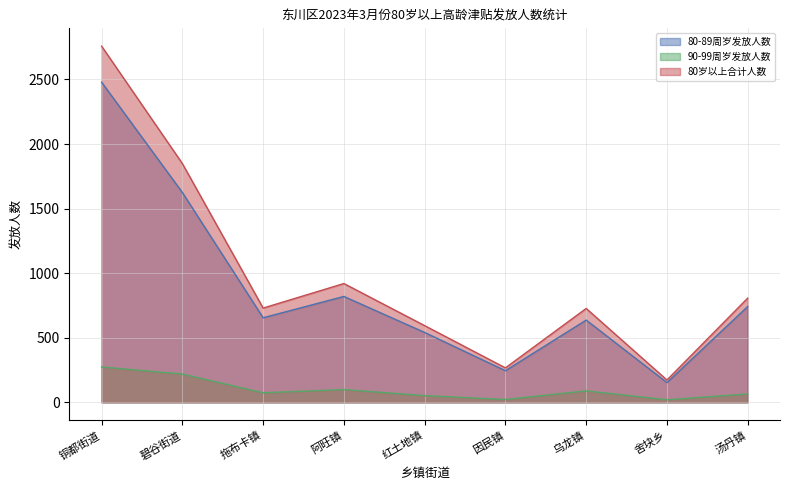

What is the minimum value shown in the chart?

20